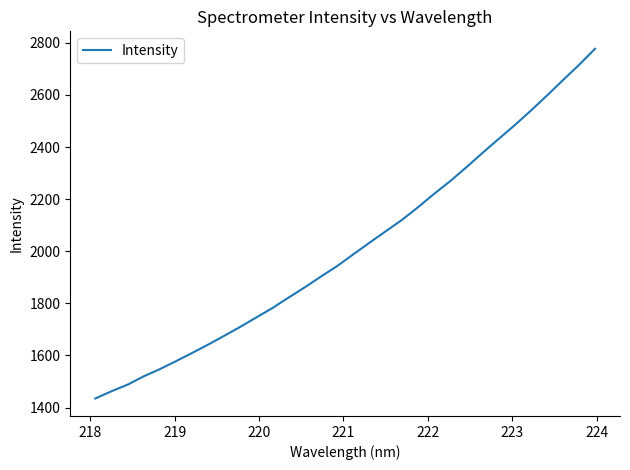

What is the difference between the maximum and minimum values?

1342.6